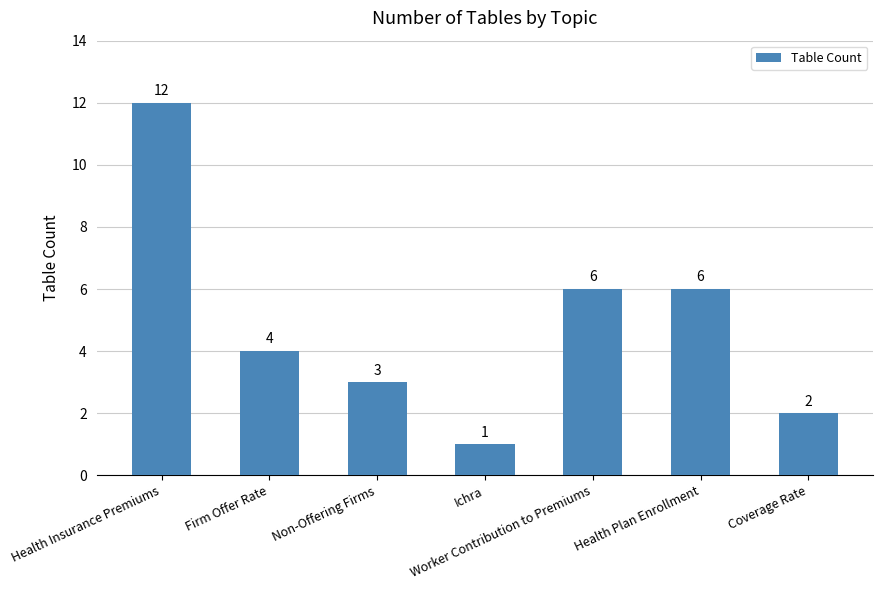

What is the value of the 7th bar from the left?

2